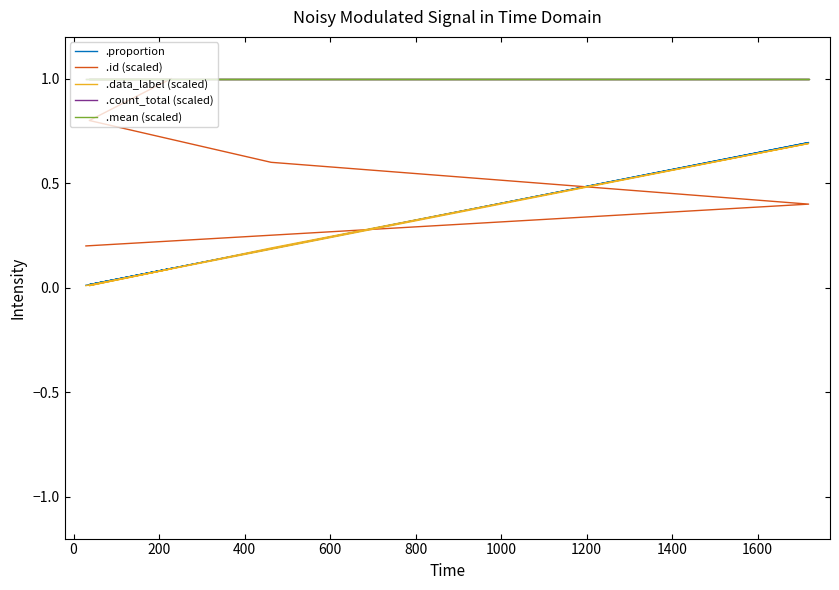

True or false: .mean (scaled) and .proportion intersect in this chart.

False